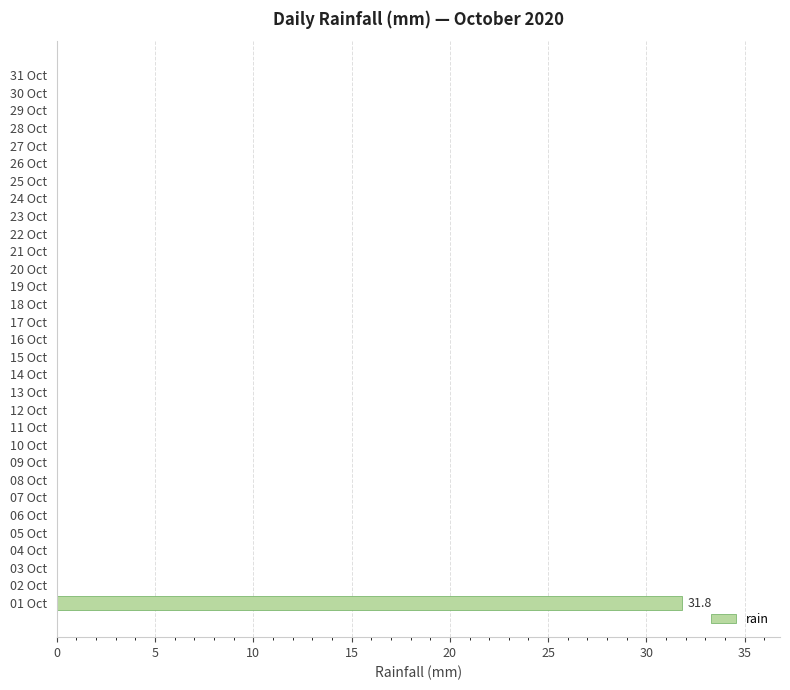

The chart shows a value of 0.0 at 05 Oct. True or false?

True